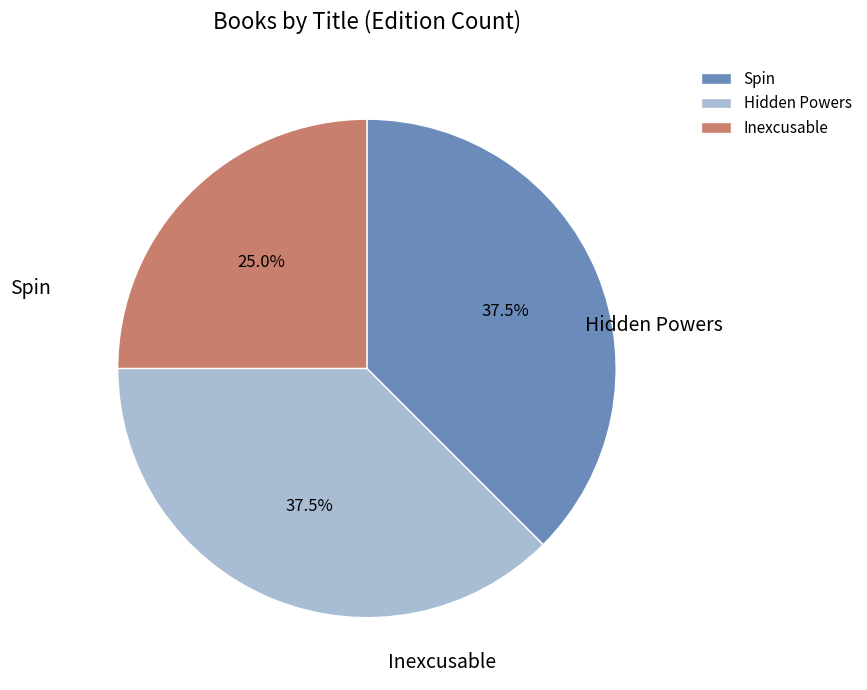

Count the number of slices in the pie.

3